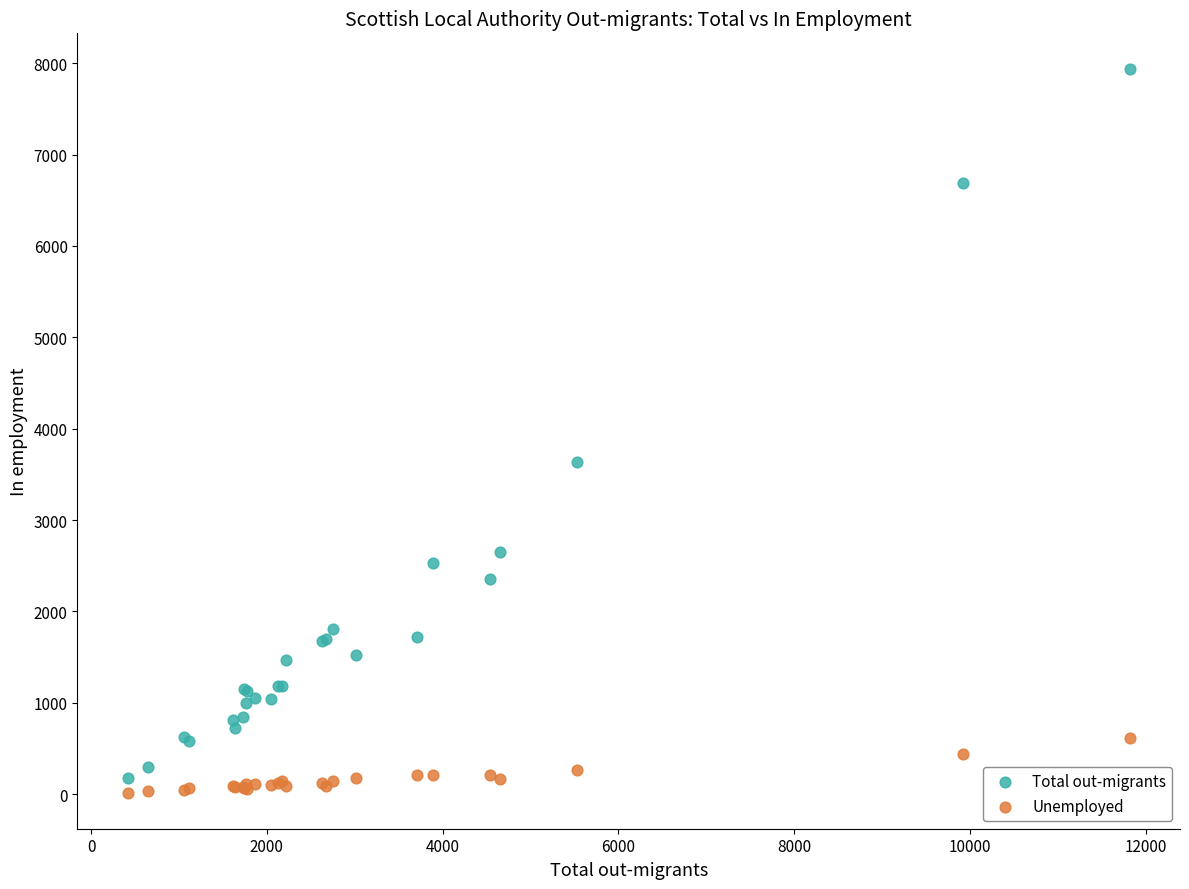

Which series contains the highest Y value?

Total out-migrants